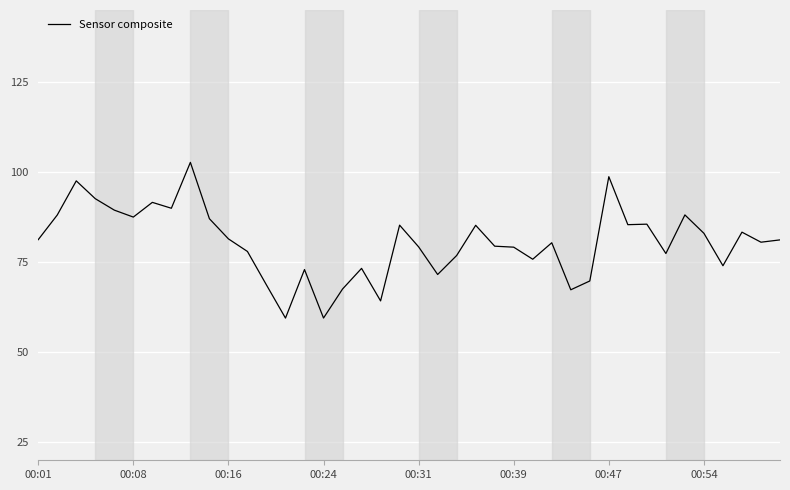

What is the sum of all values?

3220.2